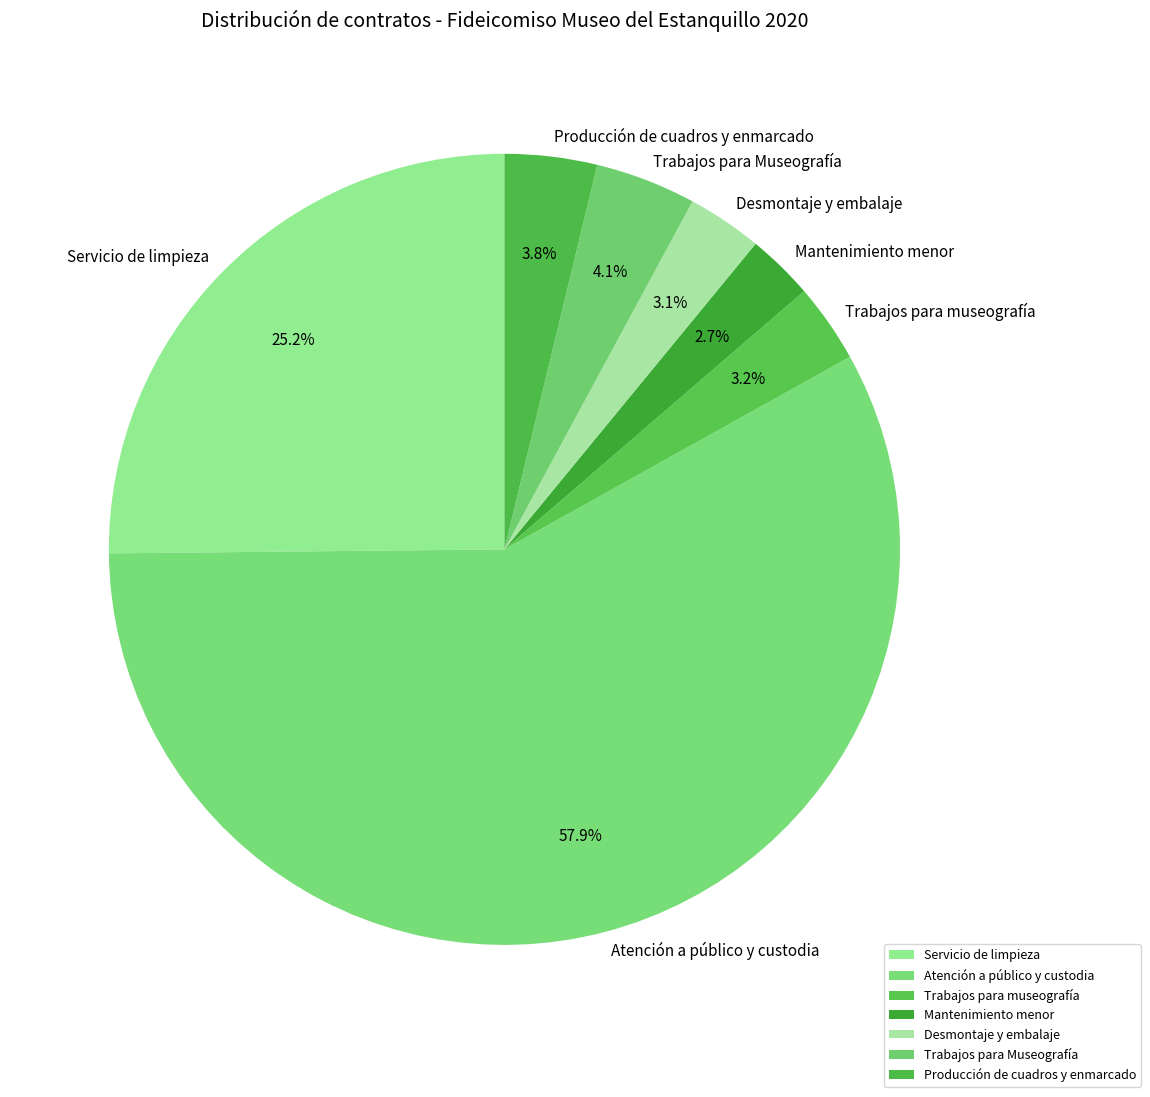

How many slices are in this pie chart?

7